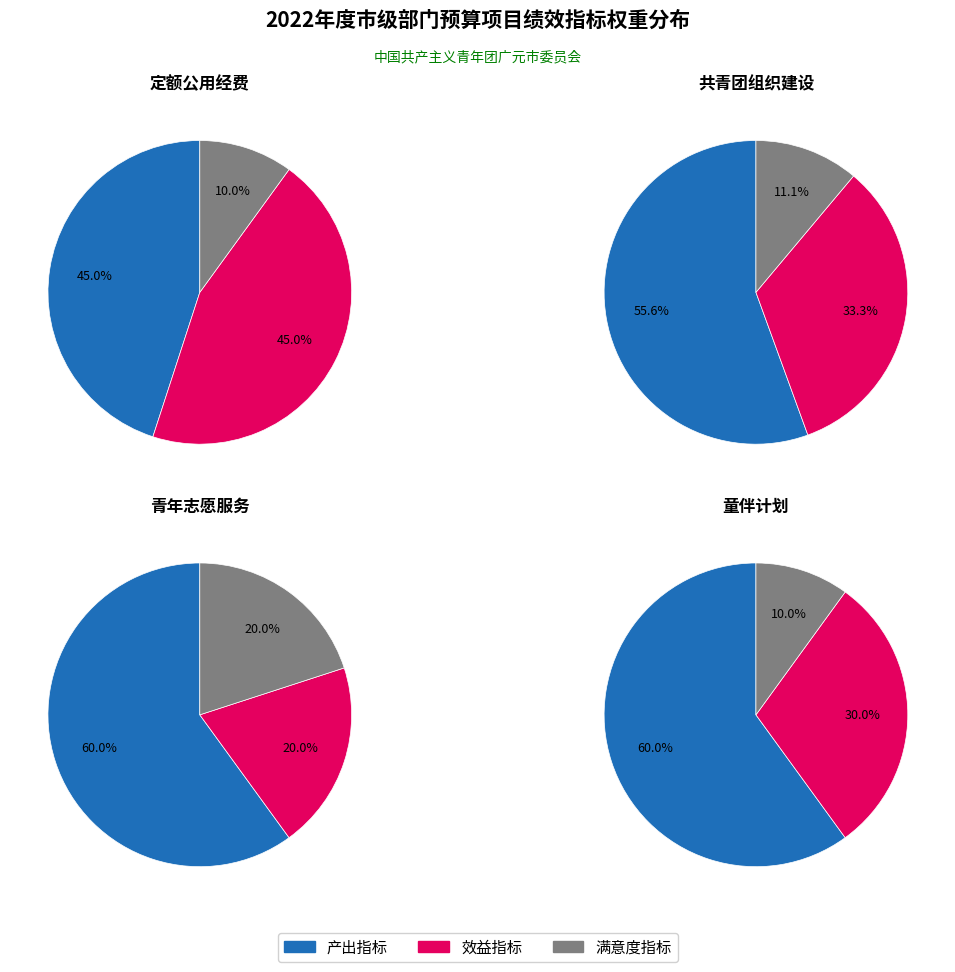

What is the smallest slice in the pie chart?

满意度指标